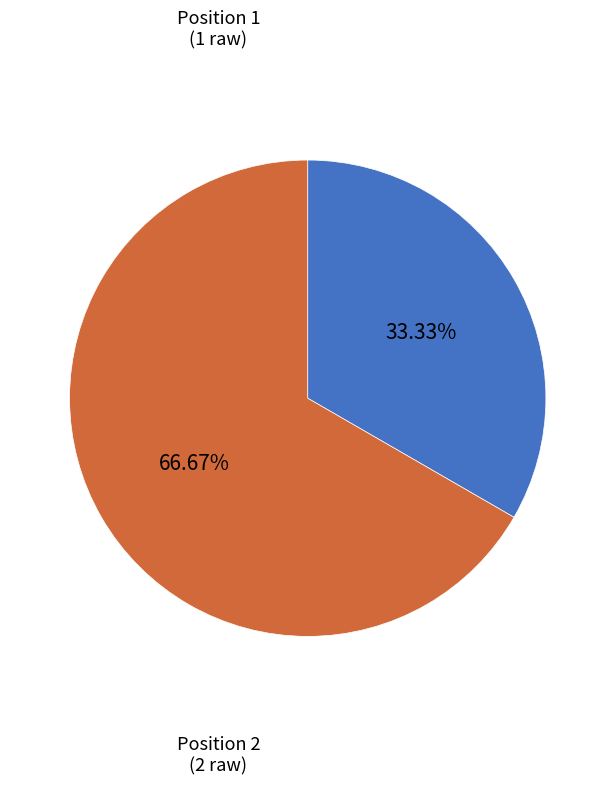

What is the smallest slice in the pie chart?

1